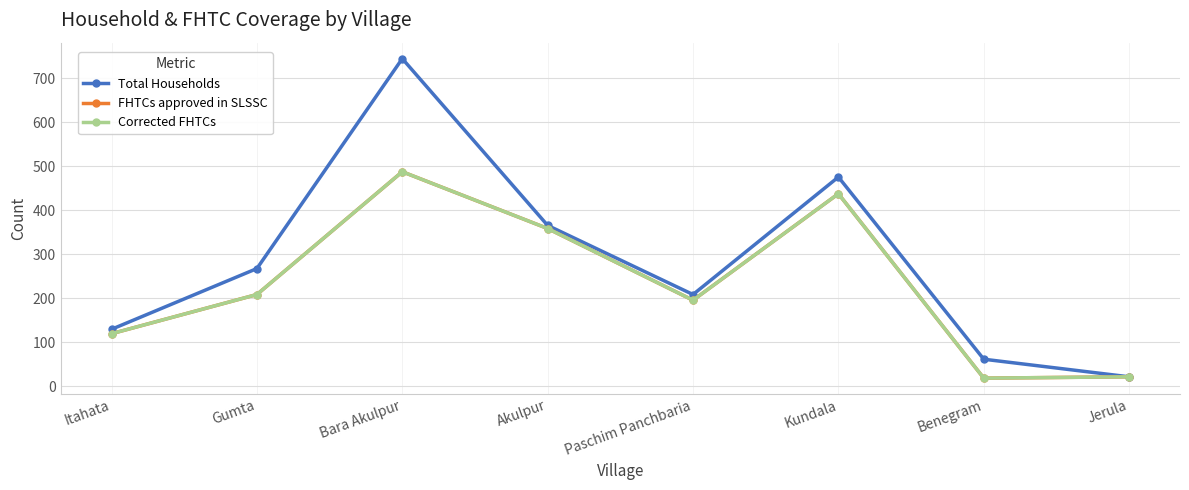

What is the total value across all series at Akulpur?

1084